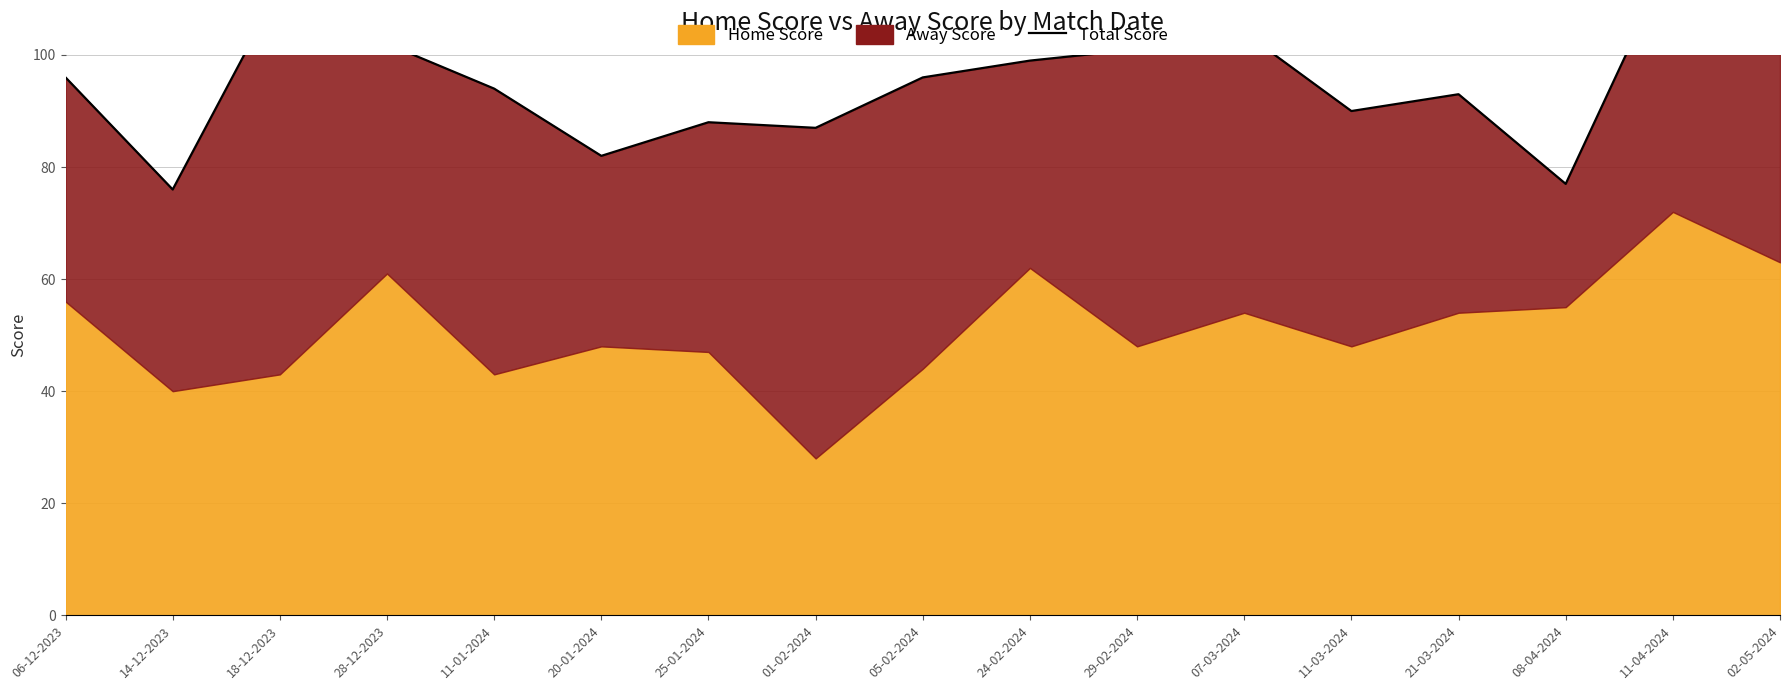

Approximately how many times larger is the value at 20-01-2024 compared to 06-12-2023?

0.9